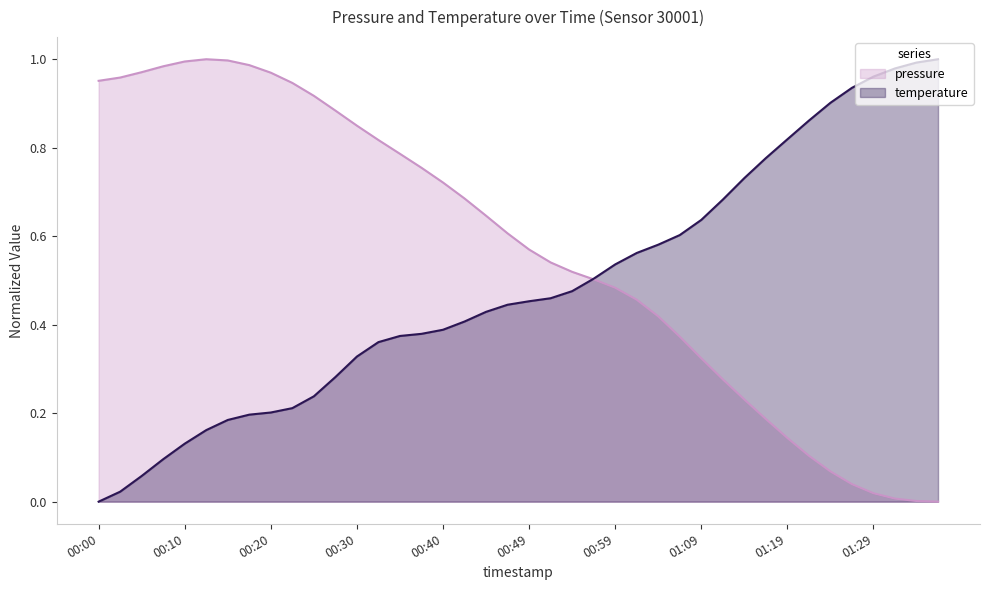

List the labels in order of value, smallest first.

01:36, 01:34, 01:31, 01:29, 01:26, 01:24, 01:21, 01:19, 01:16, 01:14, 01:12, 01:09, 01:07, 01:04, 01:02, 00:59, 00:57, 00:54, 00:52, 00:49, 00:47, 00:45, 00:42, 00:40, 00:37, 00:35, 00:32, 00:30, 00:27, 00:25, 00:23, 00:00, 00:03, 00:20, 00:05, 00:08, 00:18, 00:10, 00:15, 00:13